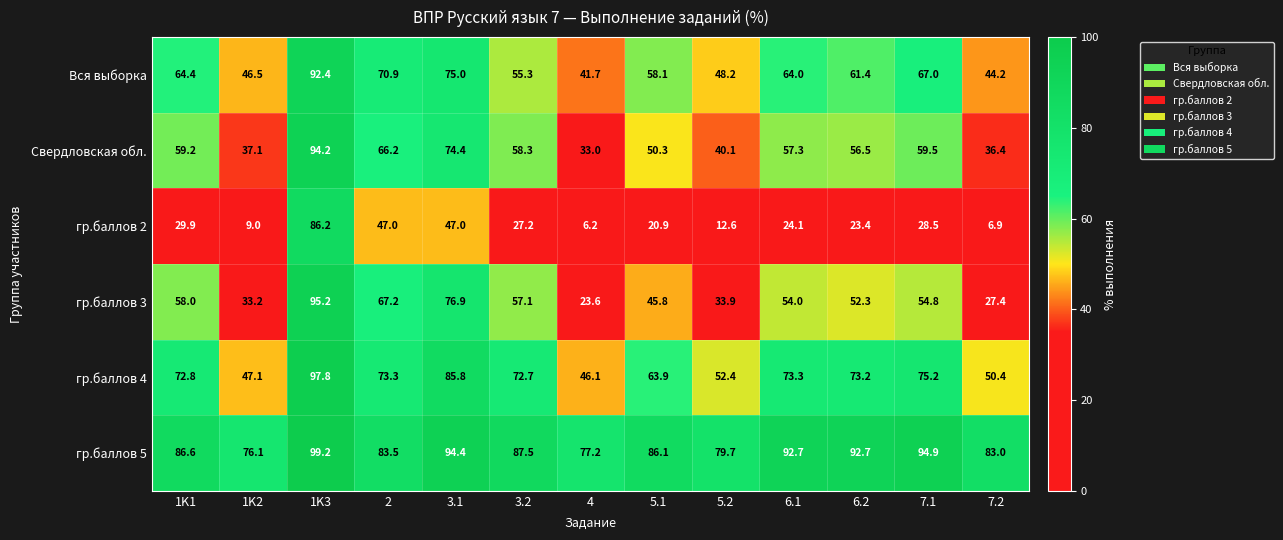

What is the spread (max minus min) of values at 1K3?

13.0